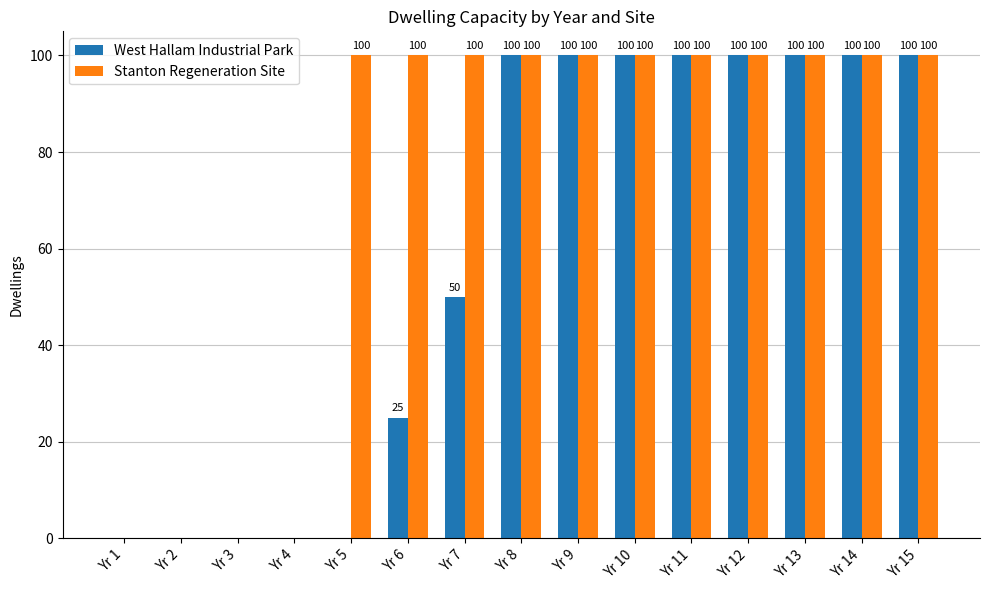

Count the Stanton Regeneration Site values in the range 0 to 100.

15